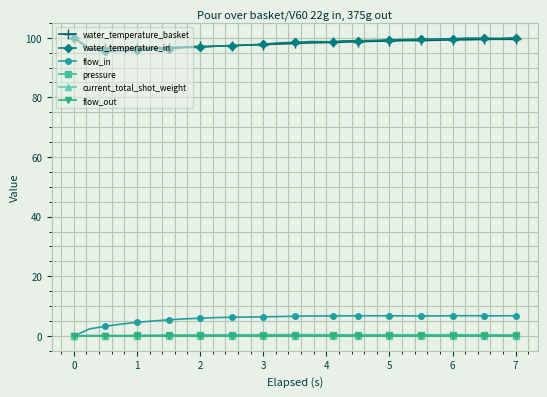

How many pressure values are between 0 and 1?

29